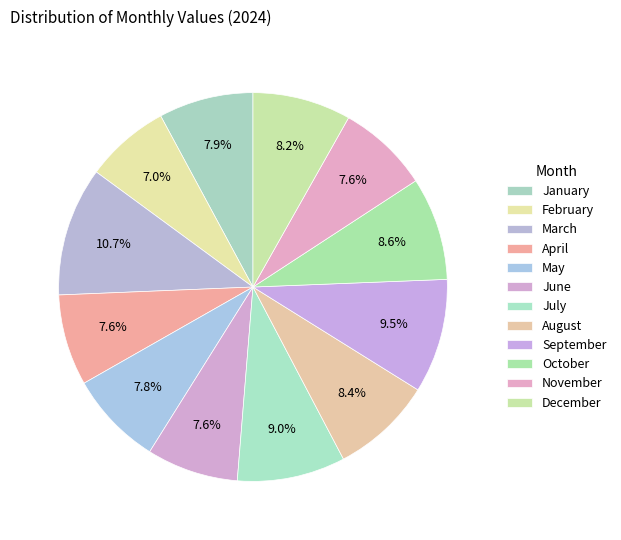

Combined, do June and October account for over 50%?

No